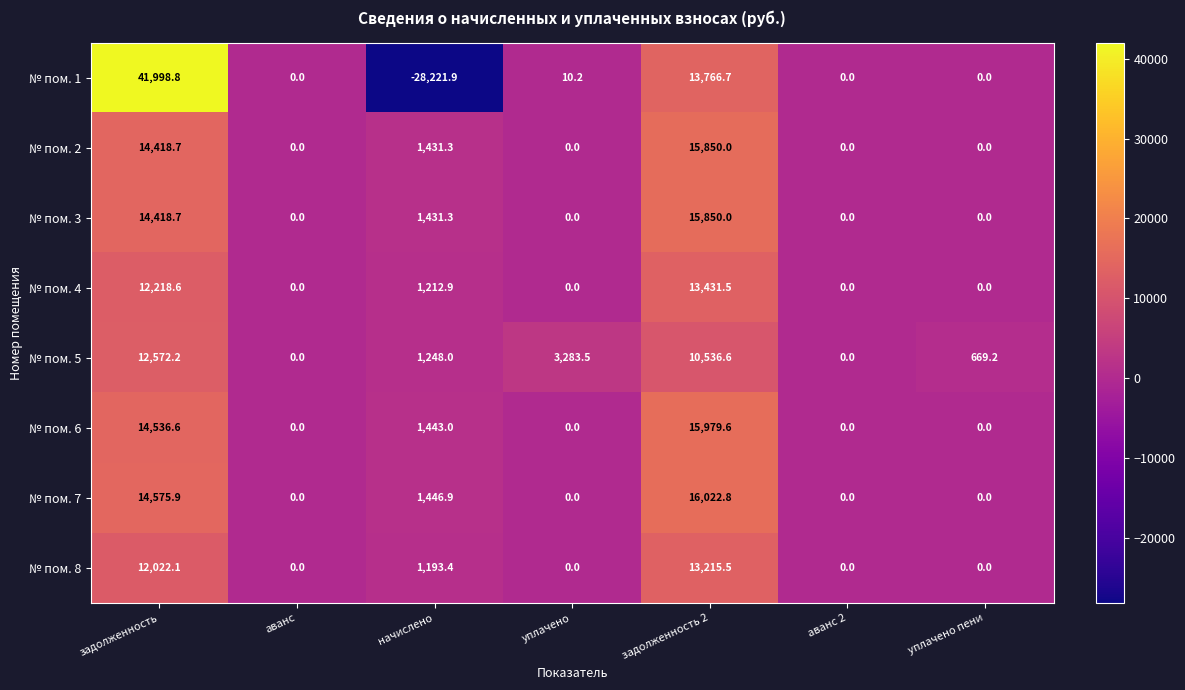

The № пом. 2 series shows -6204.5 at уплачено пени. True or false?

False